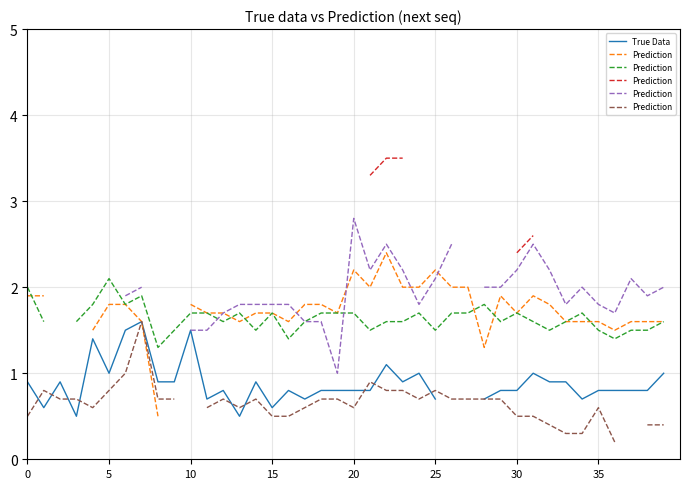

Rank the series by their maximum value, from lowest to highest.

True Data, Prediction